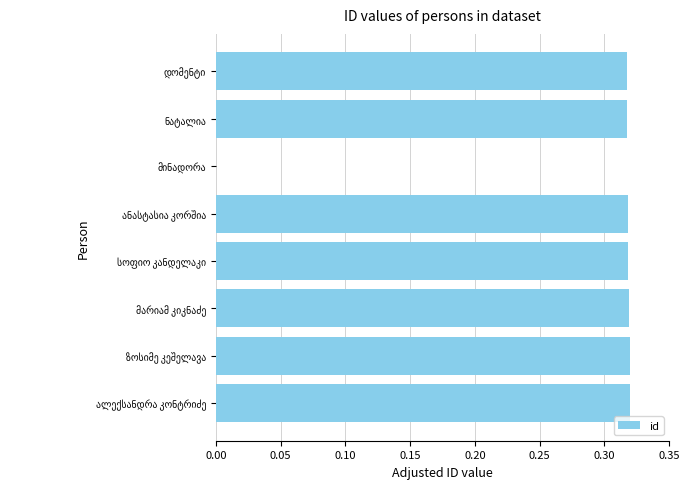

What is the sum of all values?

2.2